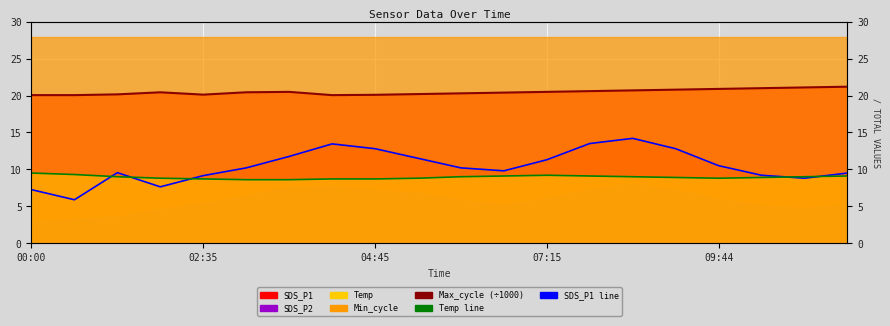

True or false: Temp line and Max_cycle (÷1000) intersect in this chart.

False